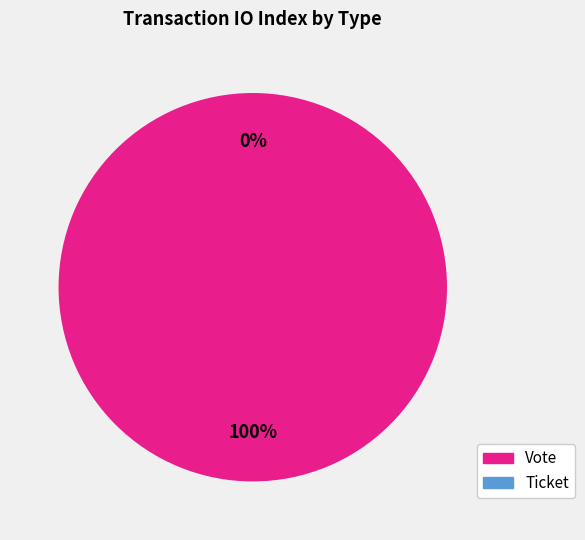

Rank the categories by value from highest to lowest.

Vote, Ticket